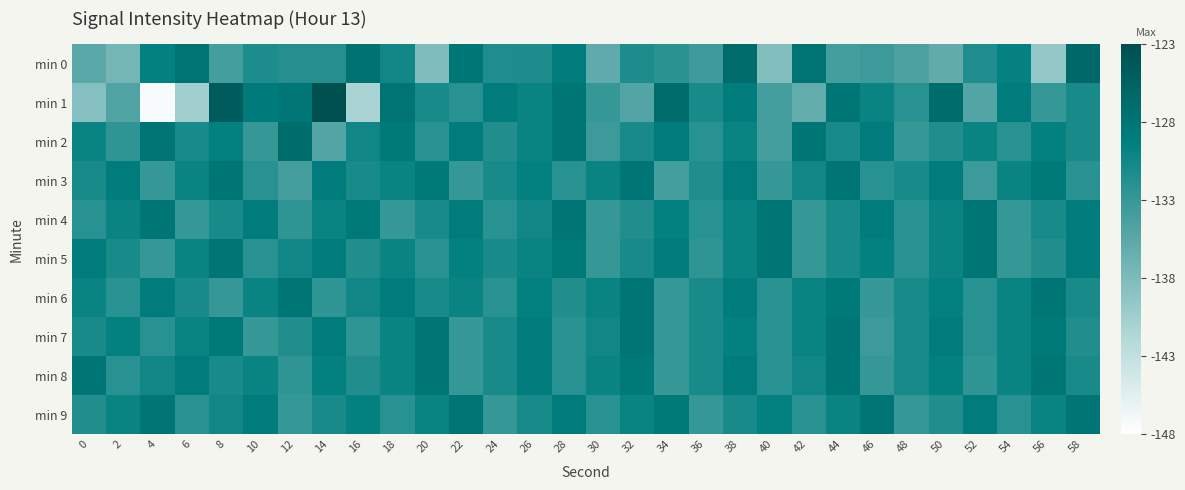

What is the total value across all series at 38?

-1293.2